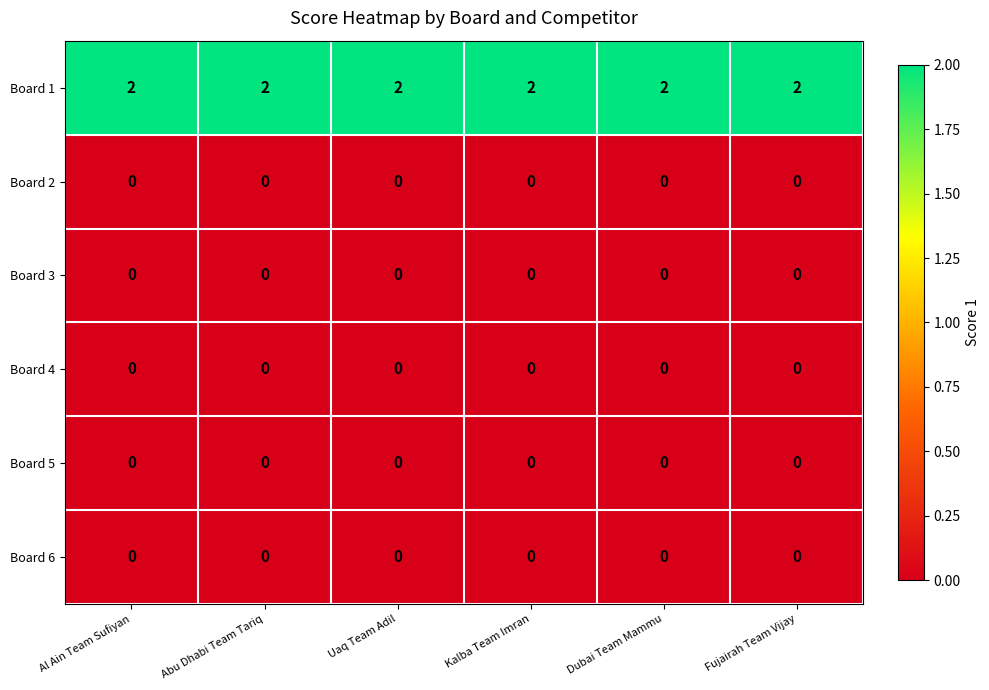

Is it true that Board 1 equals 2 at Abu Dhabi Team Tariq?

True